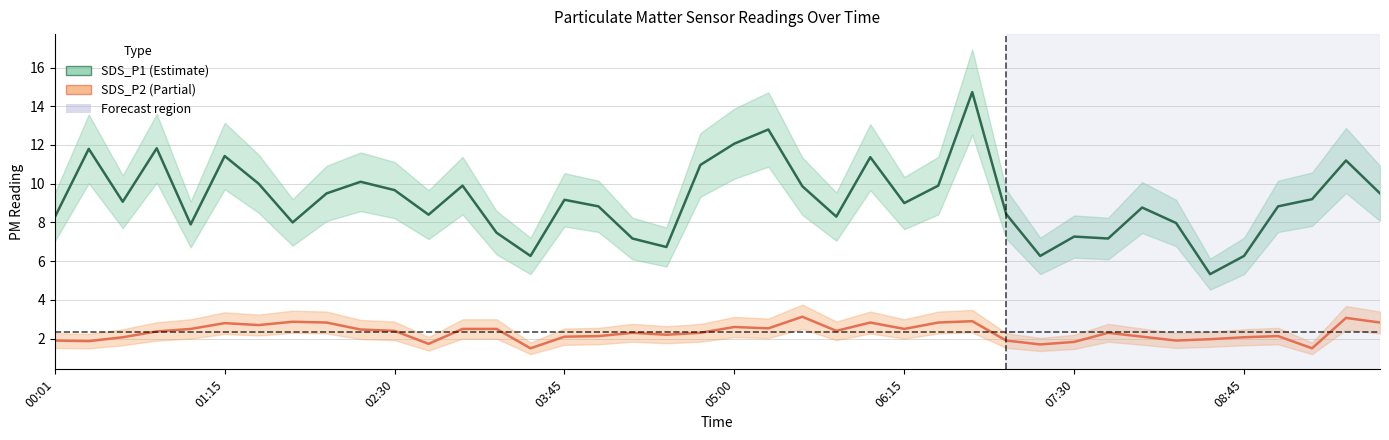

Between 11 and 34, which series saw the biggest shift?

SDS_P1